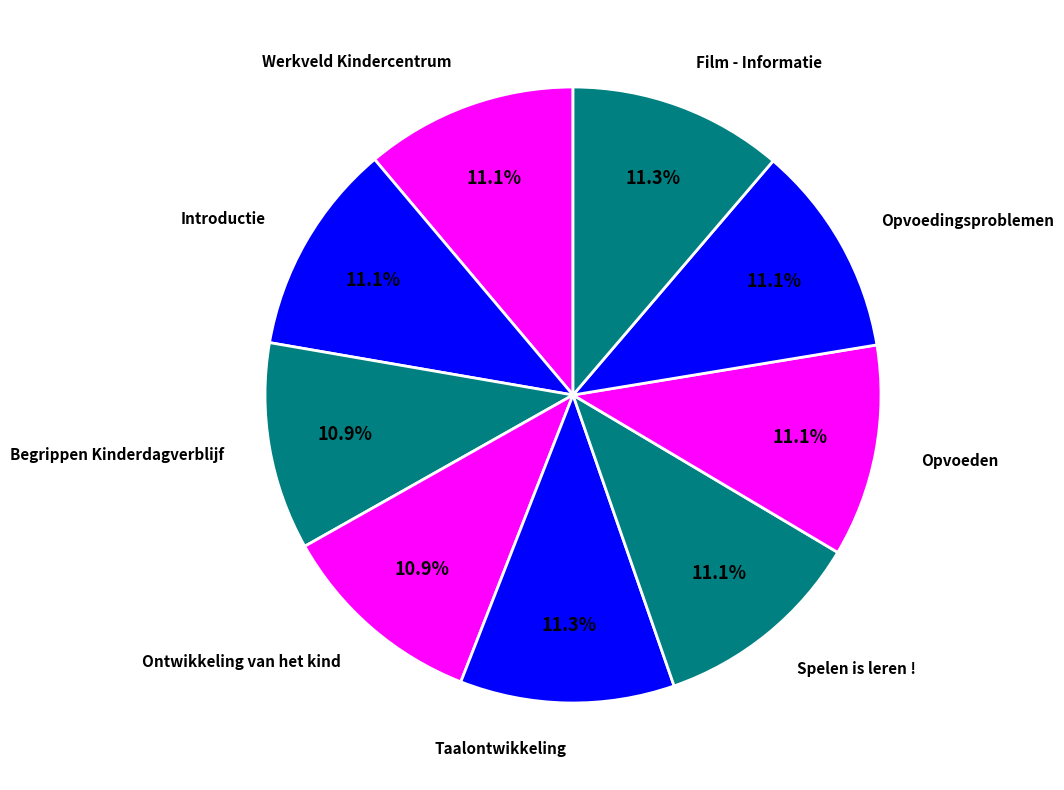

What portion of the pie excludes Opvoeden?

88.9%